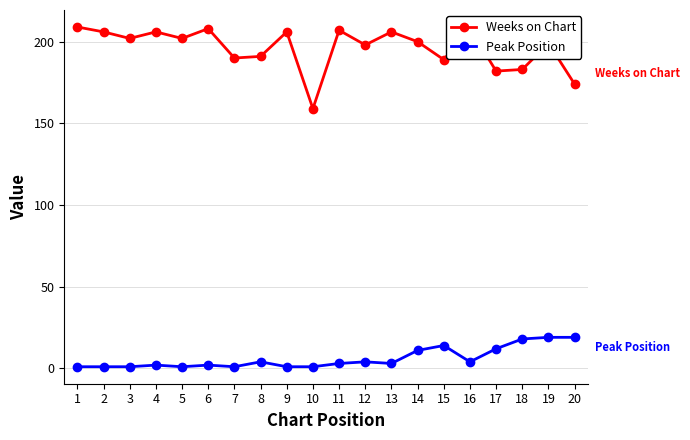

What is the difference between the highest and lowest values at 13?

203